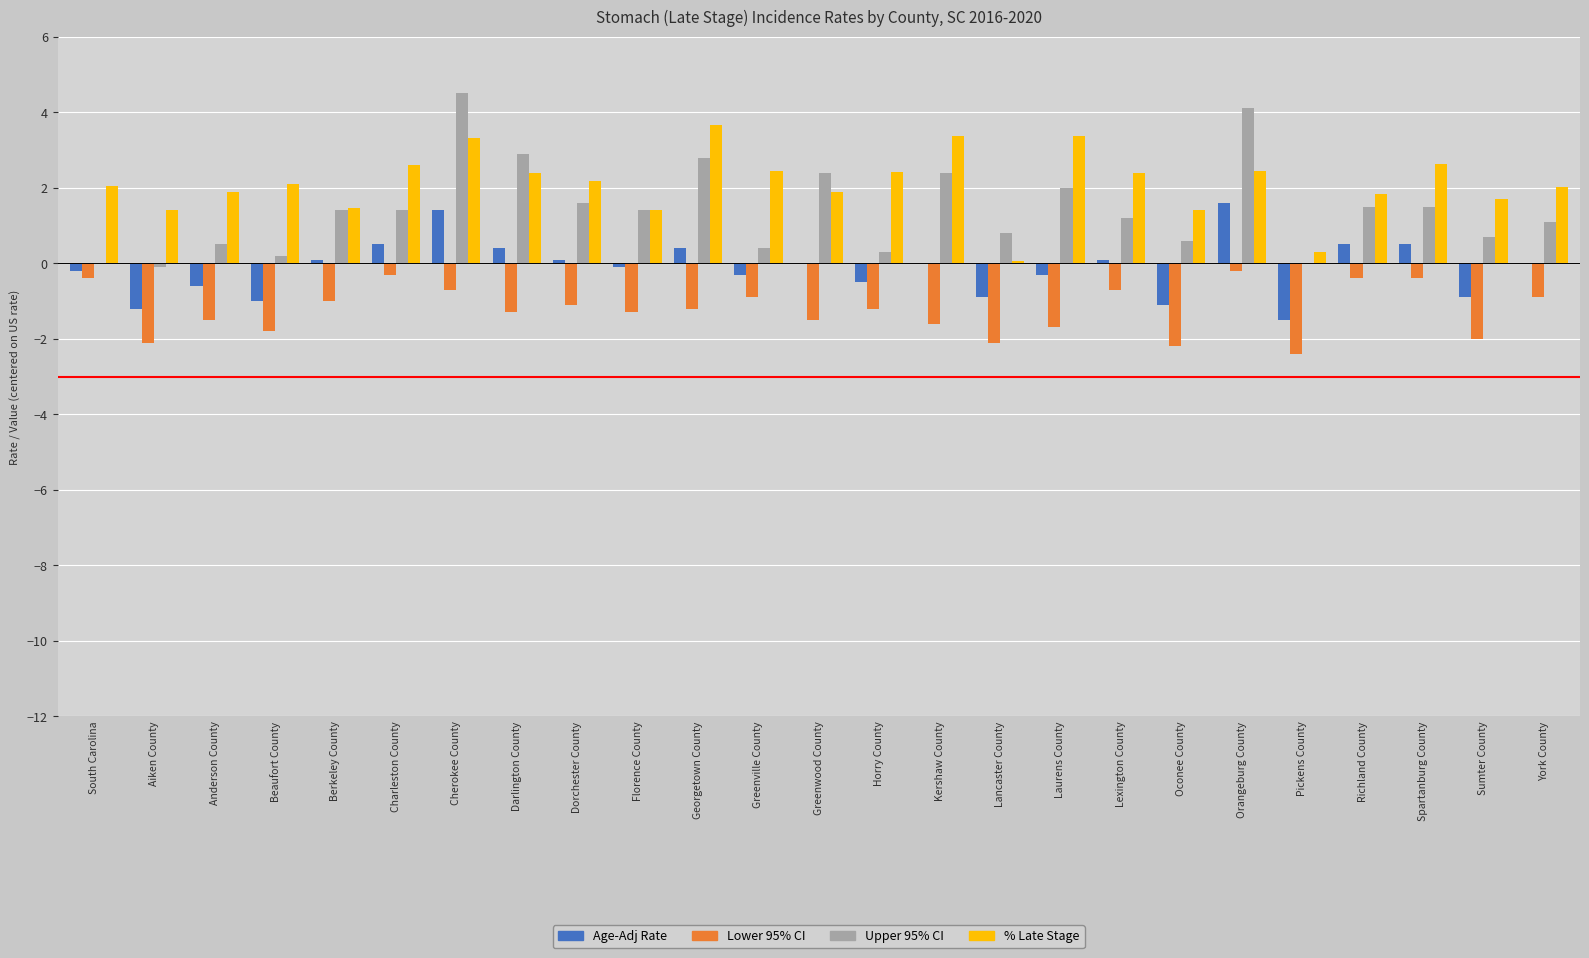

Are the bars horizontal?

No